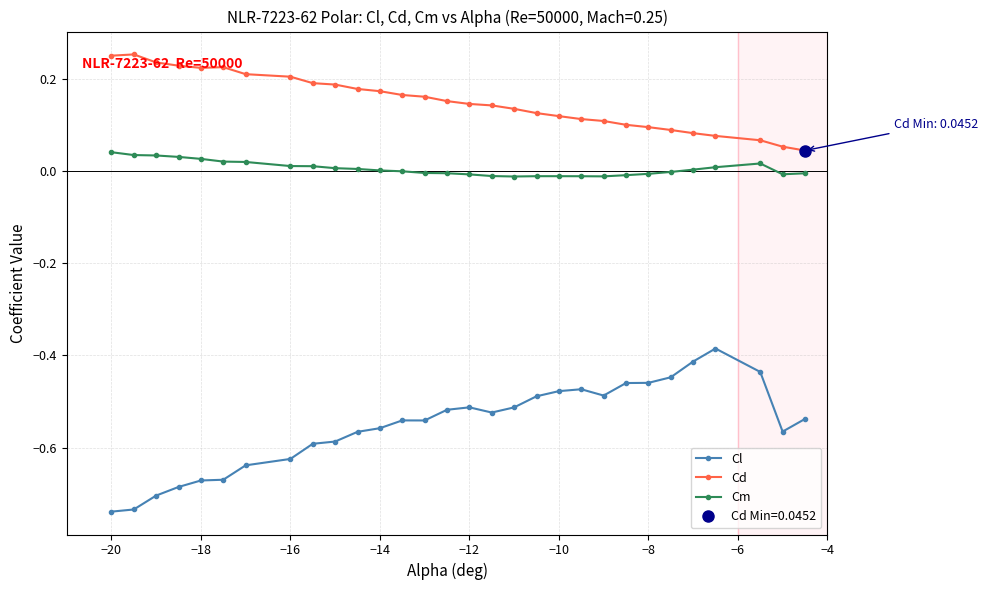

The Cm series shows -0.0 at −8. True or false?

True